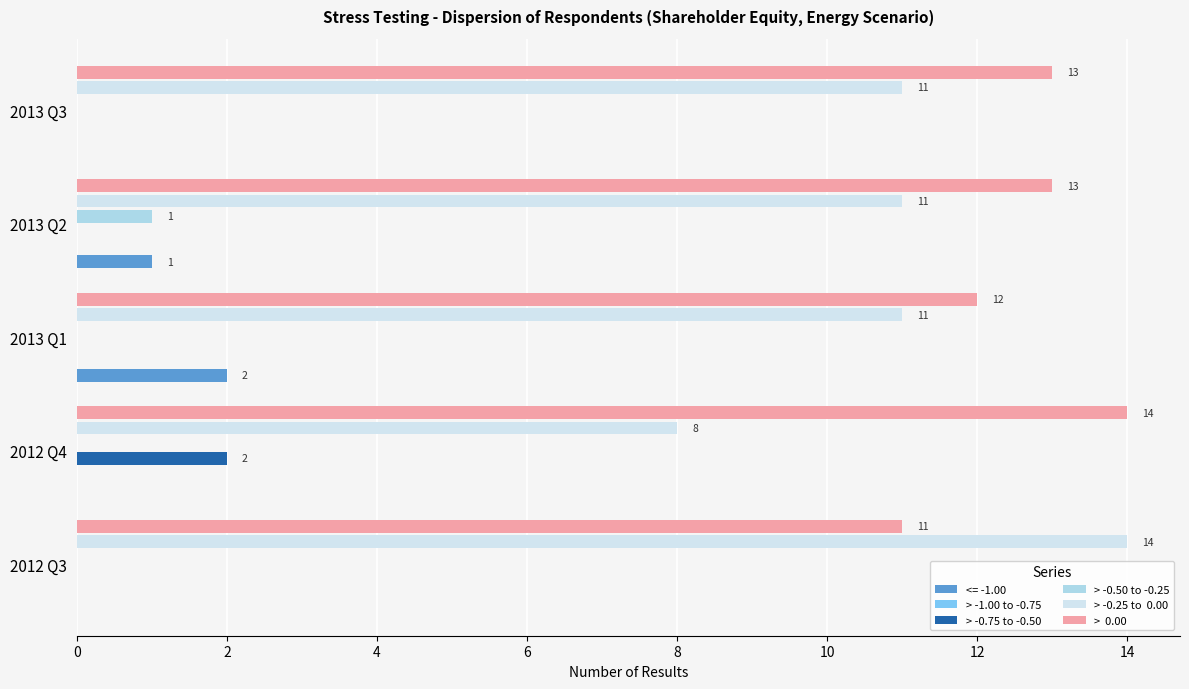

Does the chart contain any negative values?

No